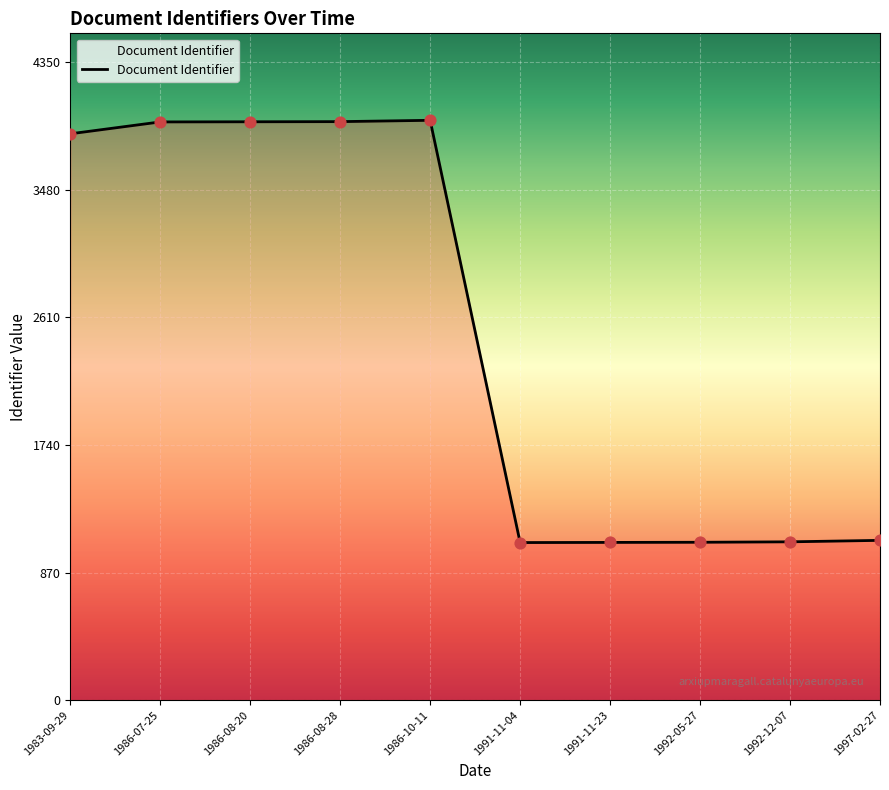

Which has a higher value, 1986-07-25 or 1992-05-27?

1986-07-25